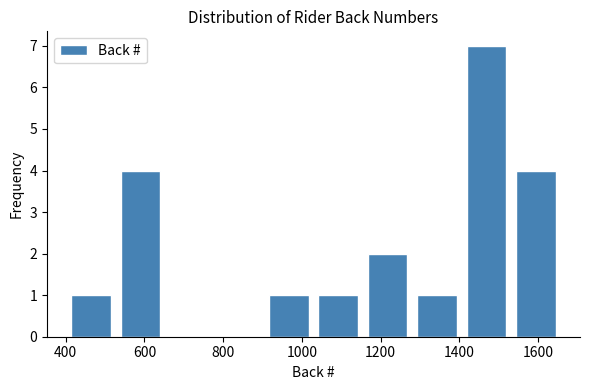

Which range on the x-axis has the tallest bar?

1420 to 1540